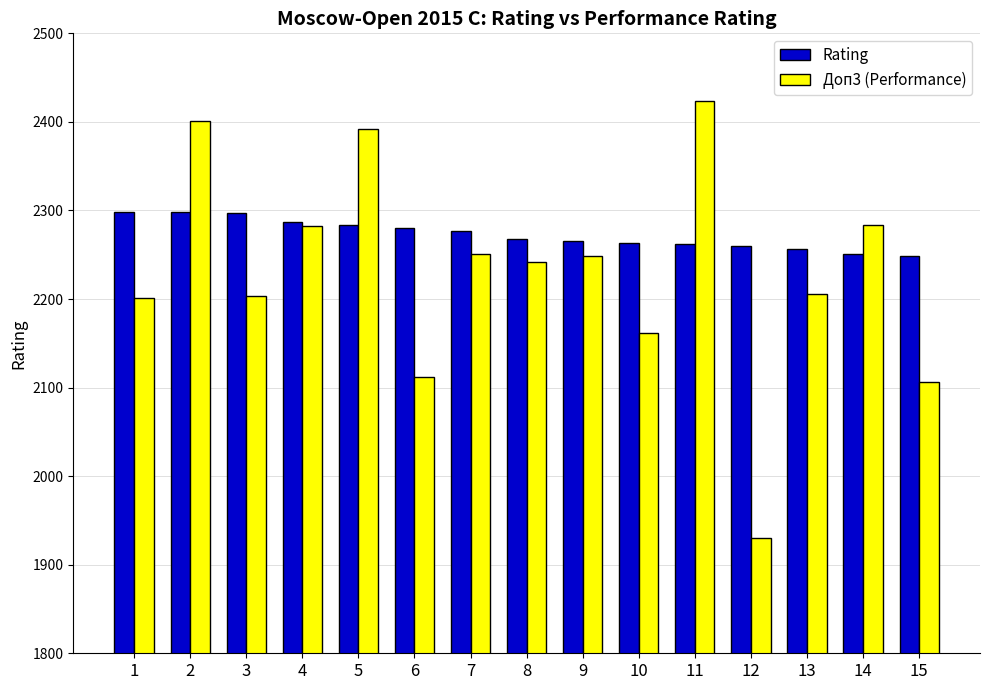

How many bars are there in total?

30